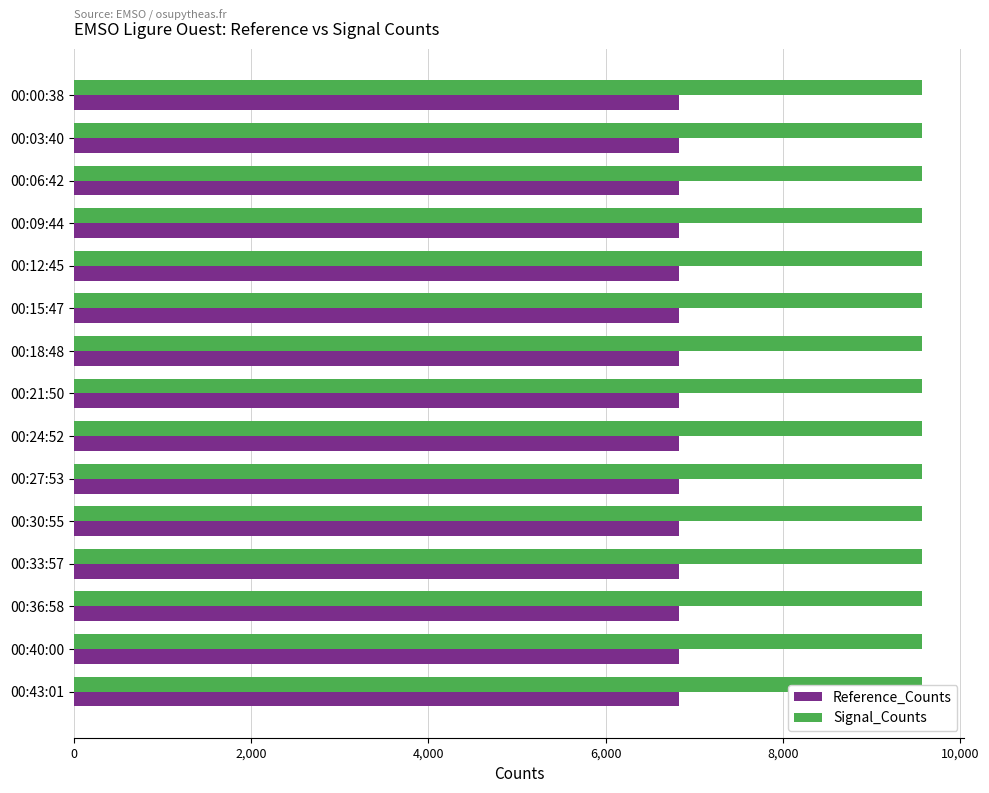

Which series has the largest total across all categories?

Signal_Counts